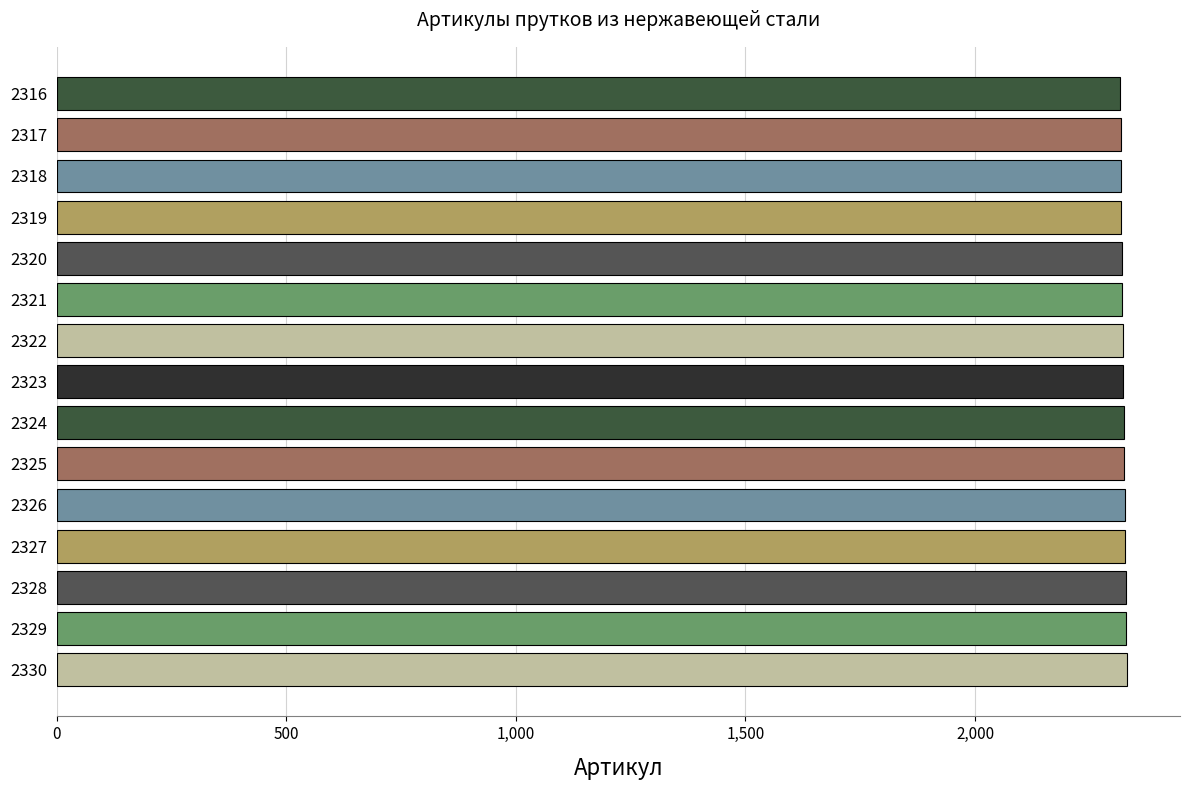

How many bars are there in total?

15